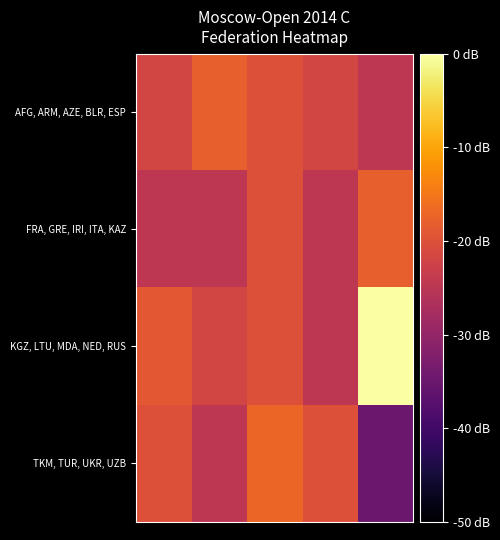

Count the number of categories in the chart.

5